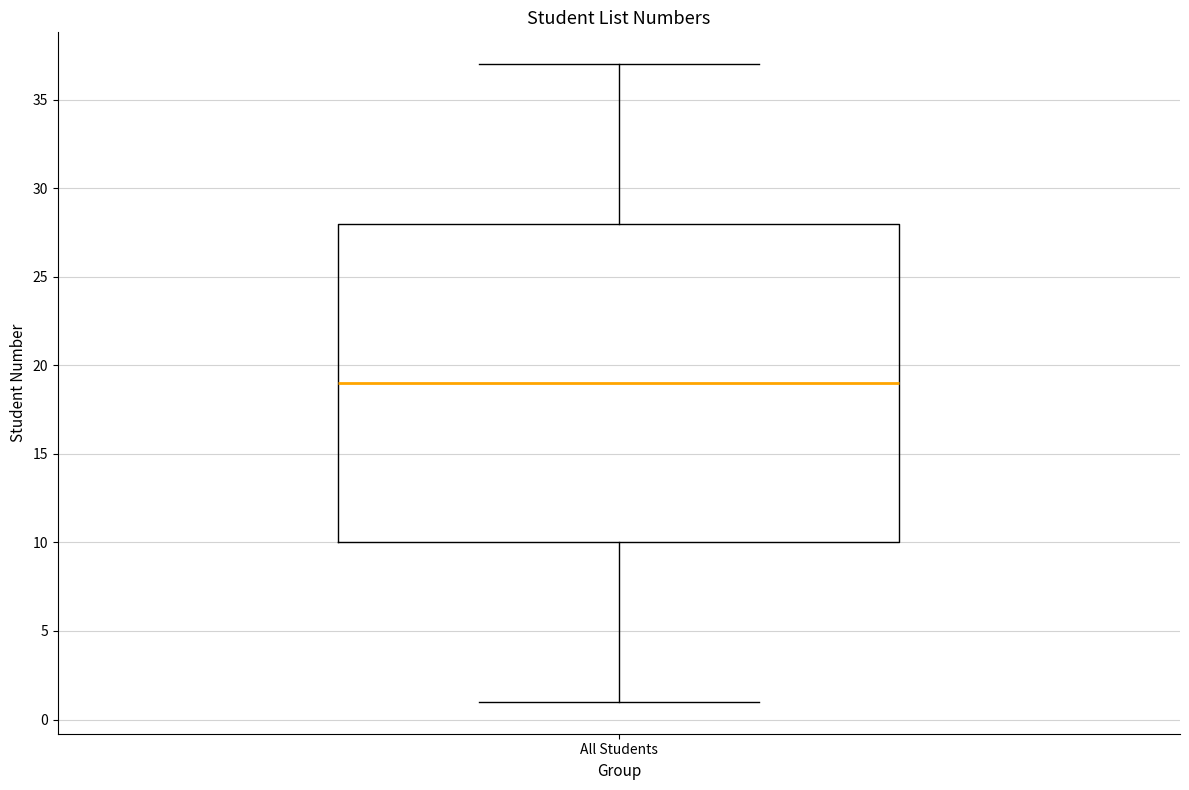

Read this box plot against the y-axis: the position of the median line, the range covered by the box, and the ends of both whiskers. The values are not printed on the chart, so give them approximately, as read against the axis.

median 19, box 10 to 28, whiskers 1 to 37